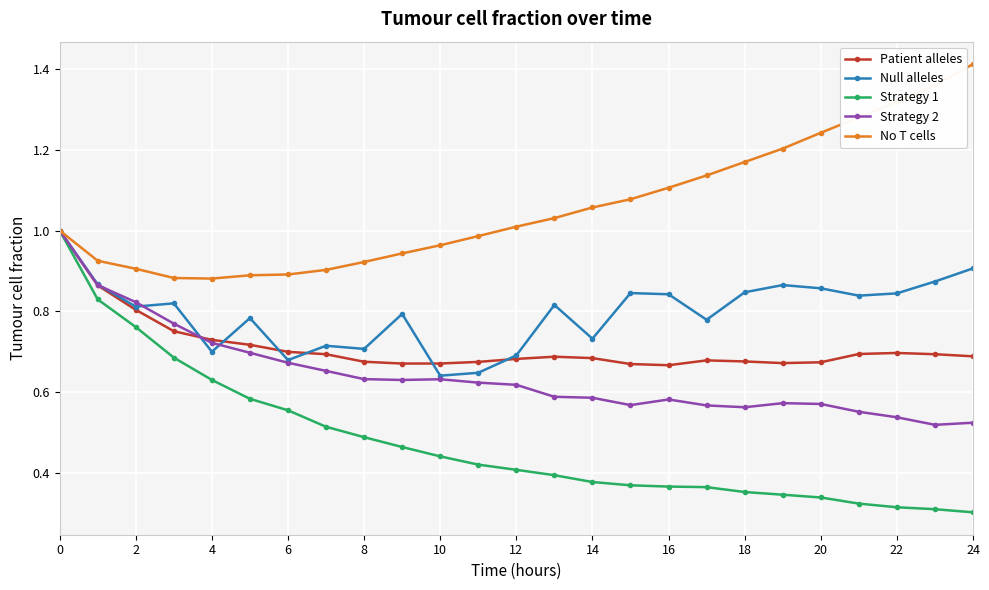

Which series has the widest spread of values?

Strategy 1